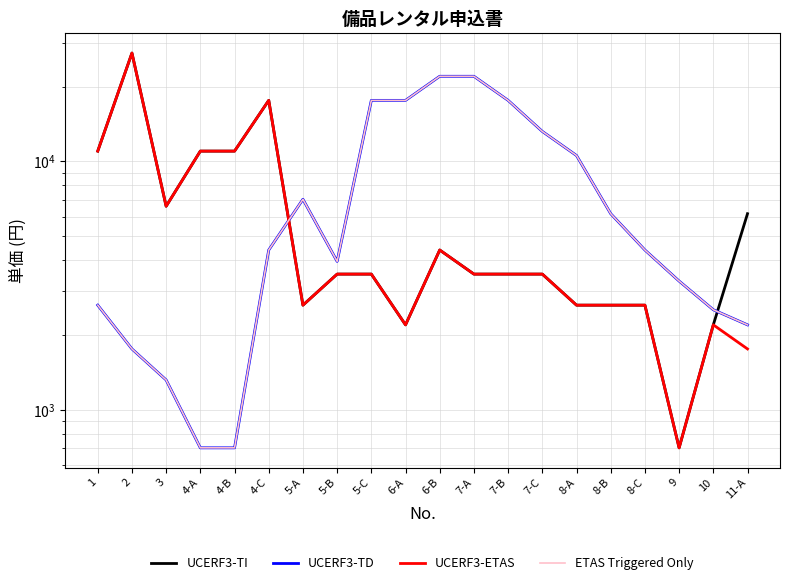

Reading right to left, transcribe all the data shown in this chart.

UCERF3-TI: 11-A=6160	10=2200	9=704	8-C=2640	8-B=2640	8-A=2640	7-C=3520	7-B=3520	7-A=3520	6-B=4400	6-A=2200	5-C=3520	5-B=3520	5-A=2640	4-C=17600	4-B=11000	4-A=11000	3=6600	2=27280	1=11000
UCERF3-TD: 11-A=2200	10=2530	9=3300	8-C=4400	8-B=6160	8-A=10560	7-C=13200	7-B=17600	7-A=22000	6-B=22000	6-A=17600	5-C=17600	5-B=3960	5-A=7040	4-C=4400	4-B=704	4-A=704	3=1320	2=1760	1=2640
UCERF3-ETAS: 11-A=1760	10=2200	9=704	8-C=2640	8-B=2640	8-A=2640	7-C=3520	7-B=3520	7-A=3520	6-B=4400	6-A=2200	5-C=3520	5-B=3520	5-A=2640	4-C=17600	4-B=11000	4-A=11000	3=6600	2=27280	1=11000
ETAS Triggered Only: 11-A=2200	10=2530	9=3300	8-C=4400	8-B=6160	8-A=10560	7-C=13200	7-B=17600	7-A=22000	6-B=22000	6-A=17600	5-C=17600	5-B=3960	5-A=7040	4-C=4400	4-B=704	4-A=704	3=1320	2=1760	1=2640